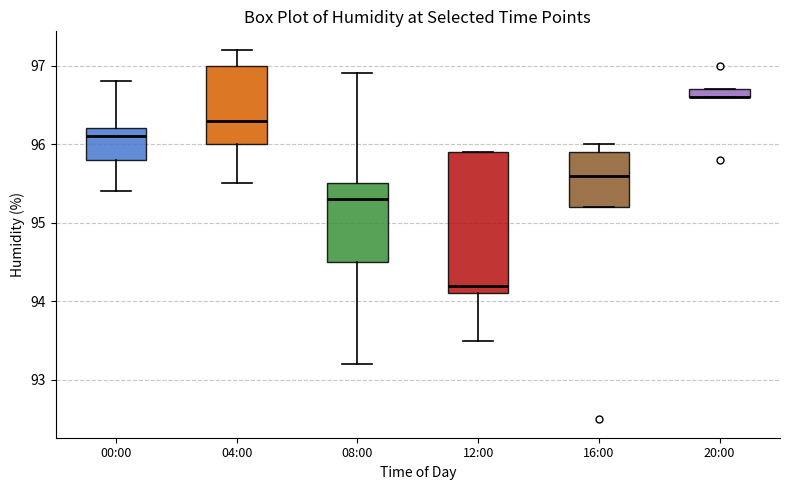

Where does the median line of the box for 16:00 sit on the y-axis? The values are not printed on the chart, so give them approximately, as read against the axis.

95.6